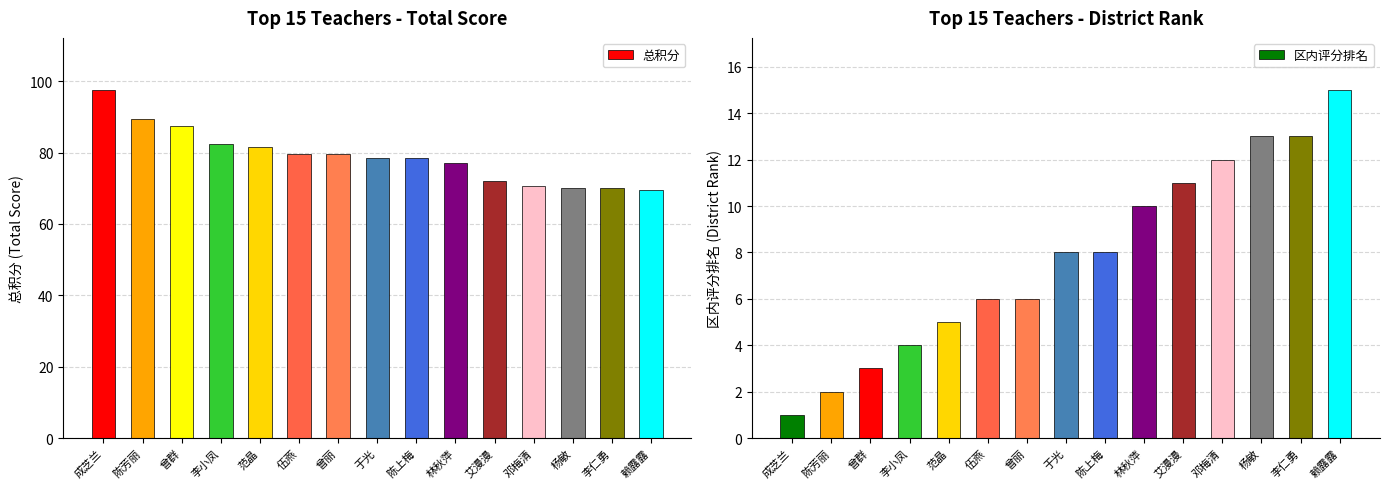

At which category does the chart reach its minimum across all series?

成芝兰